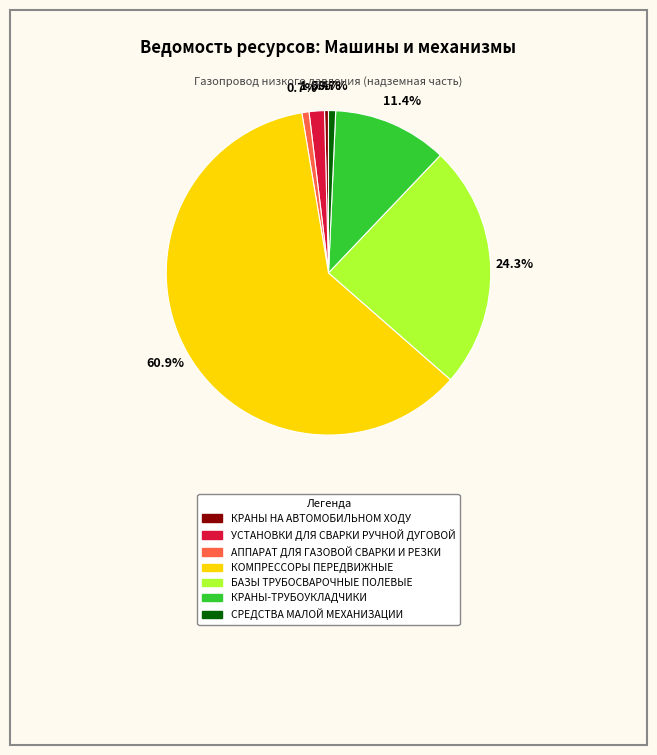

To the nearest percent, what is the difference between the largest and smallest slice percentages?

61%